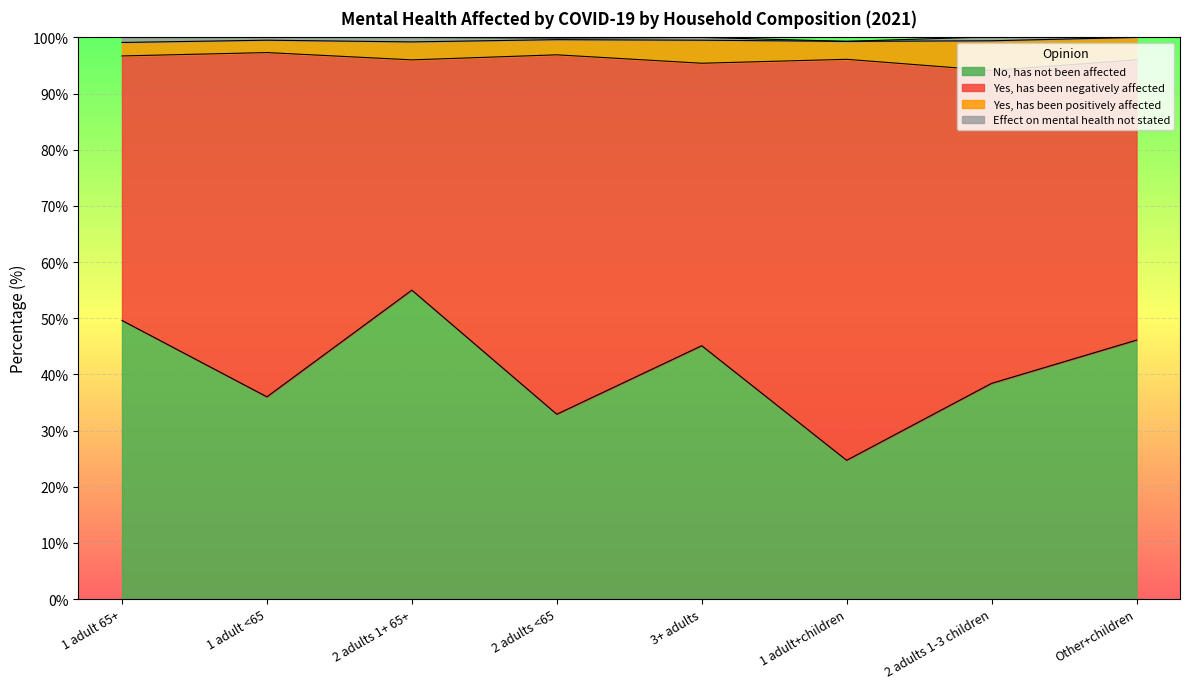

The value of Yes, has been positively affected at 3+ adults is 4.1. True or false?

True